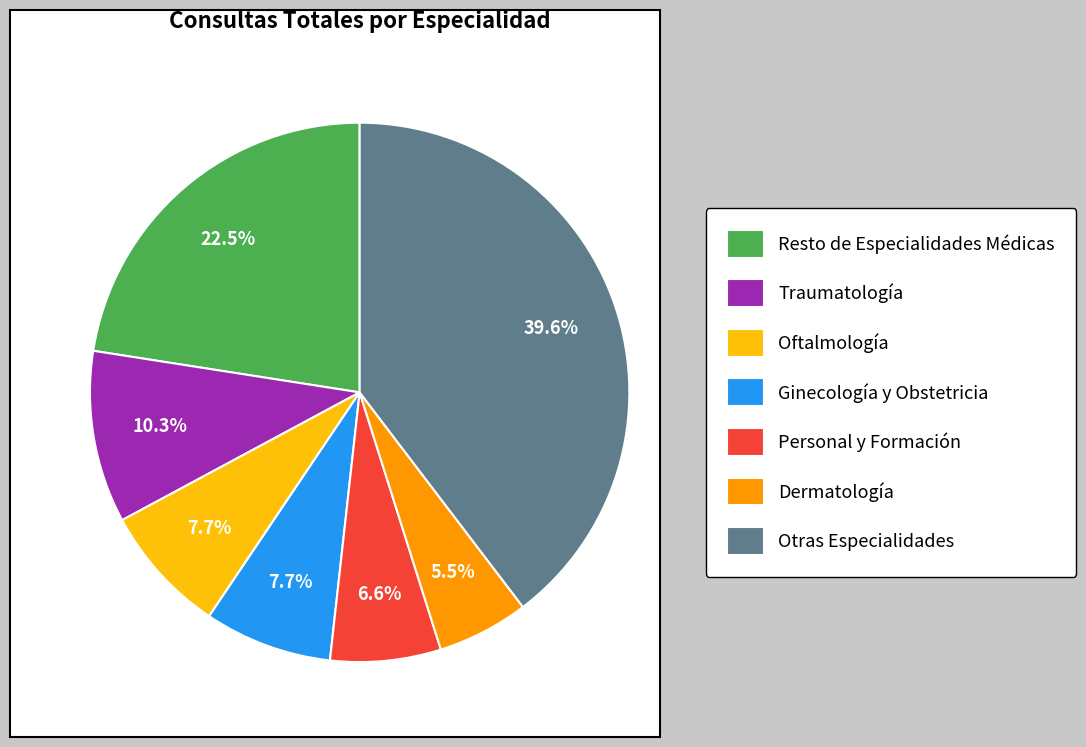

What is the largest slice in the pie chart?

Otras Especialidades